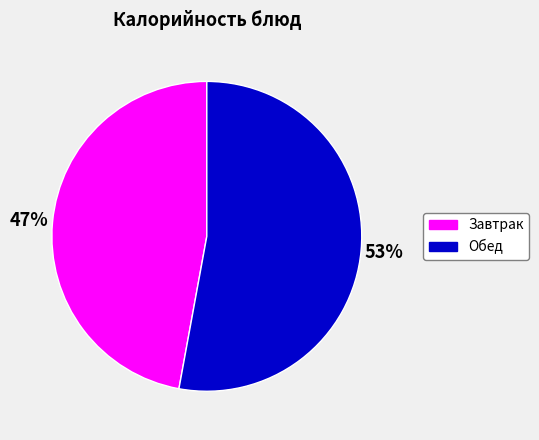

Which slice is the smallest?

Завтрак